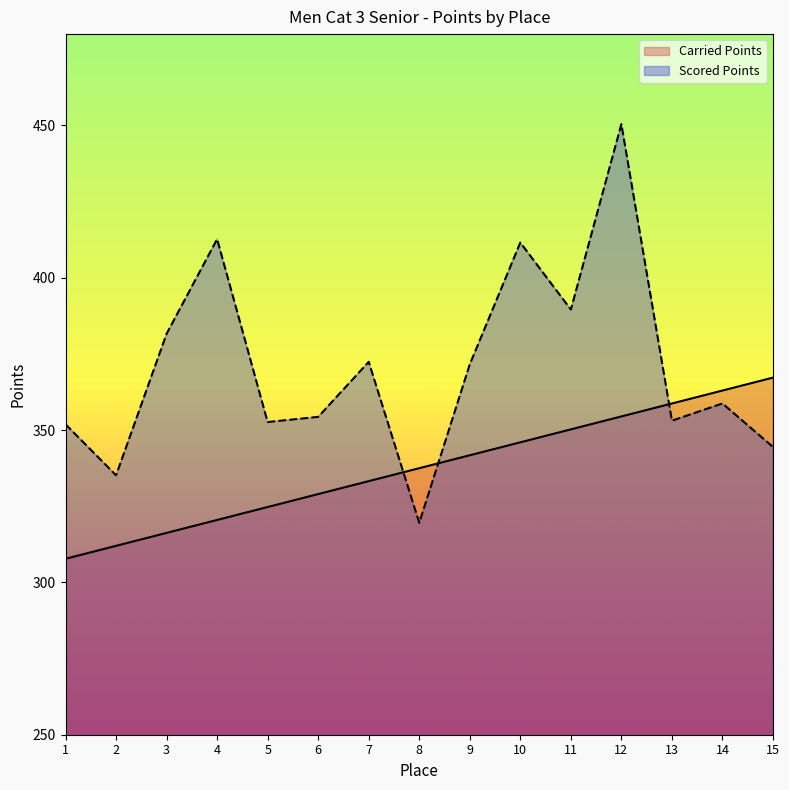

Which has a higher value, 3 or 9?

9